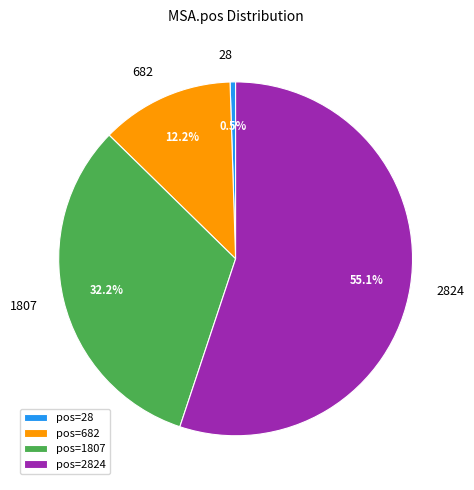

Which has a higher value, pos=682 or pos=1807?

pos=1807